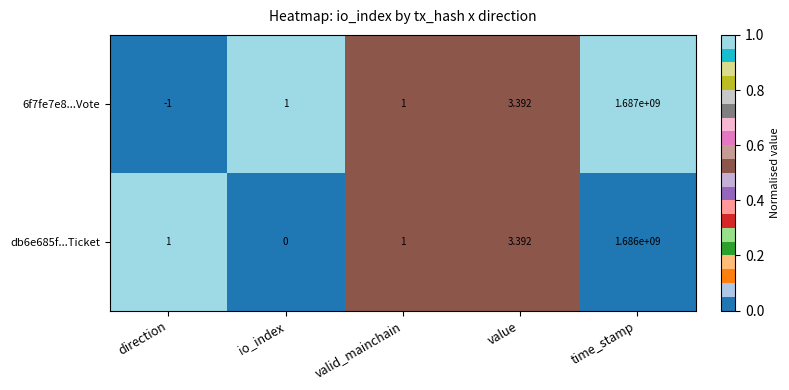

At which category does the chart reach its minimum across all series?

direction